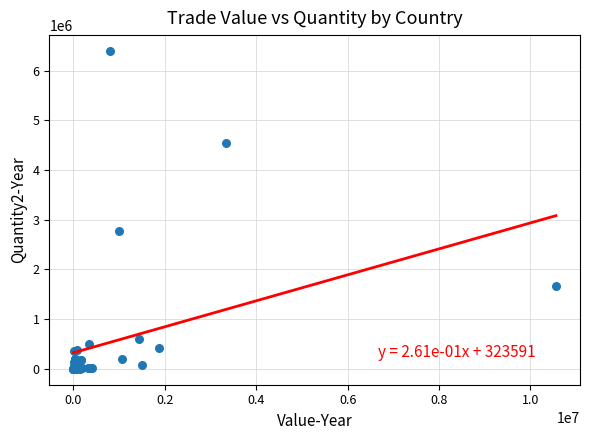

What Y value in the scatter plot is closest to 3196839?

2778600